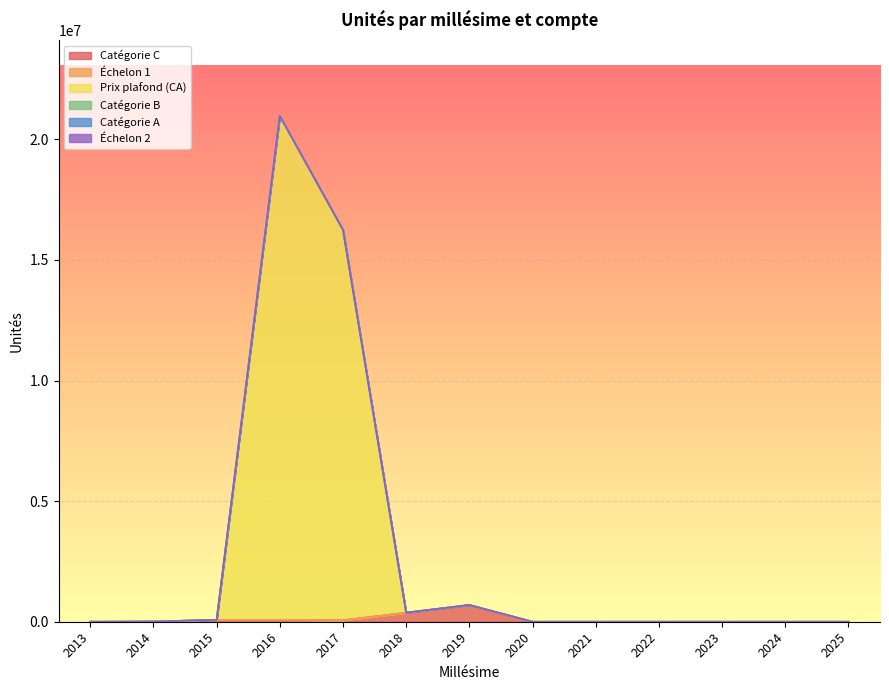

What are all the series names shown in the legend?

Catégorie C, Échelon 1, Prix plafond (CA), Catégorie B, Catégorie A, Échelon 2